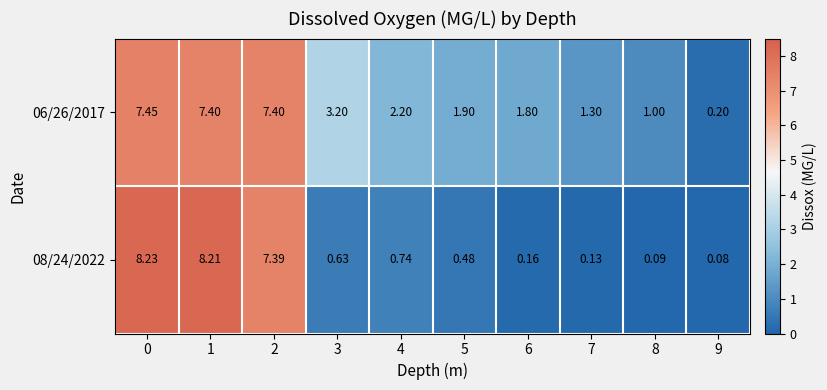

Is the value of 08/24/2022 at 1 greater than the value of 06/26/2017 at 4?

Yes